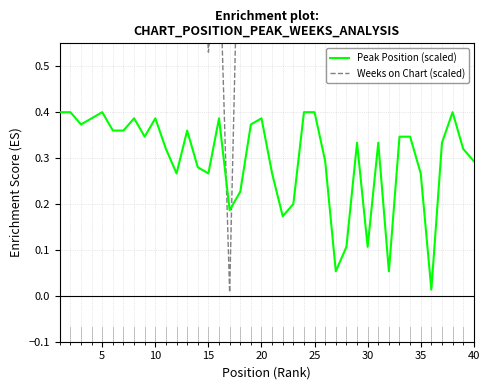

The Weeks on Chart (scaled) series shows 0.8 at 35. True or false?

False